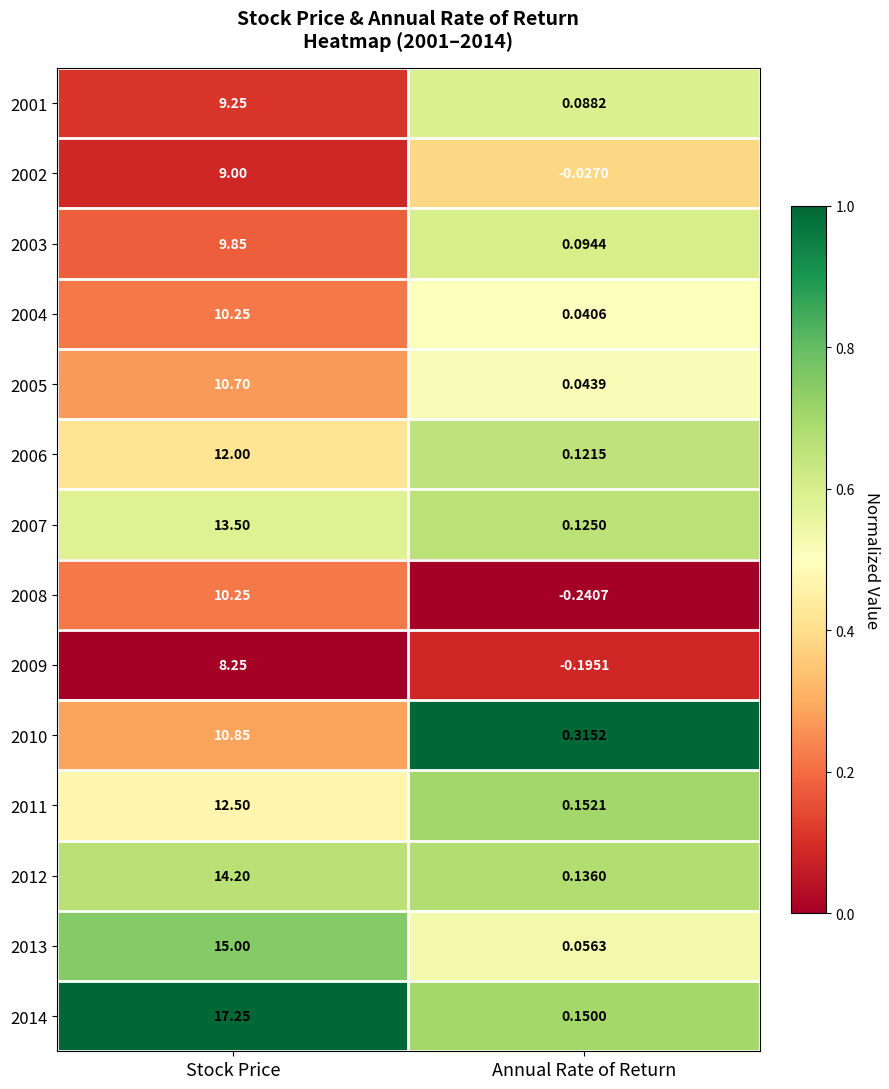

At Annual Rate of Return, list the series in order from largest to smallest.

2010, 2011, 2014, 2012, 2007, 2006, 2003, 2001, 2013, 2005, 2004, 2002, 2009, 2008